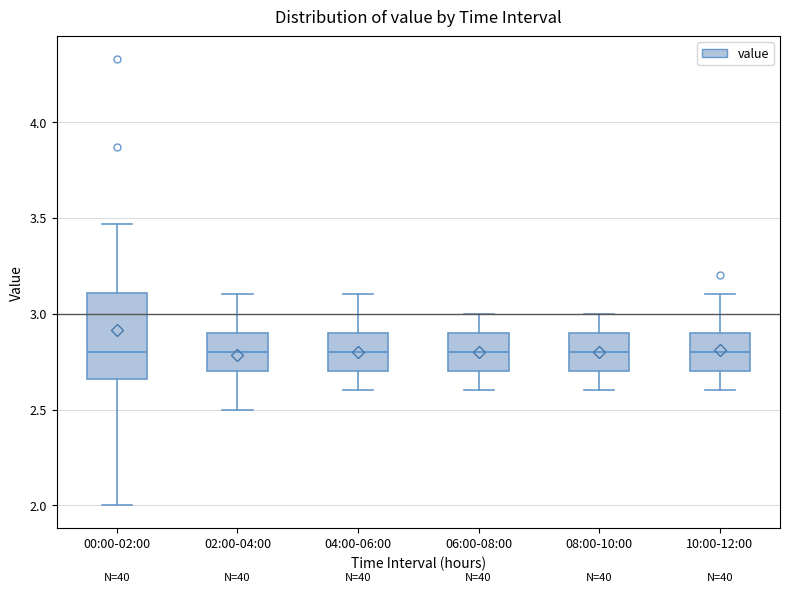

Where does the median line of the box for 10:00-12:00 sit on the y-axis? The values are not printed on the chart, so give them approximately, as read against the axis.

2.80